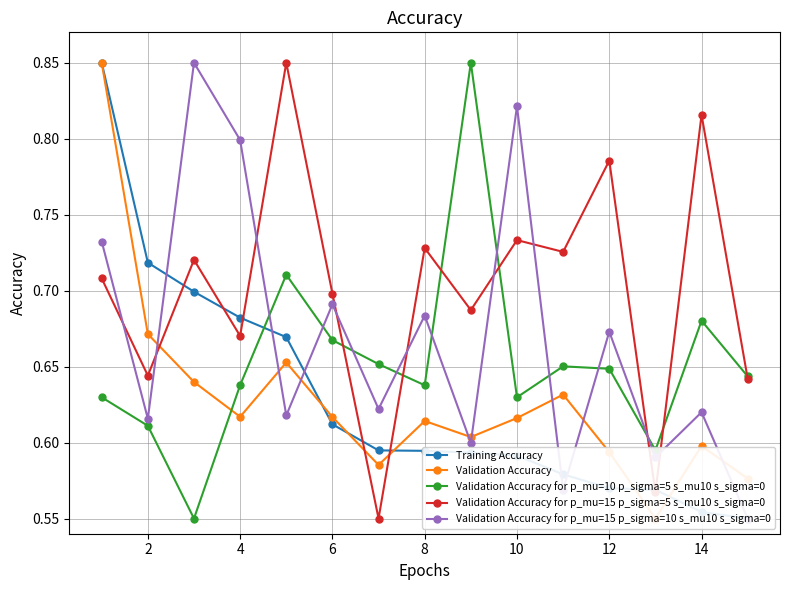

What is the total value across all series at 12?

3.0